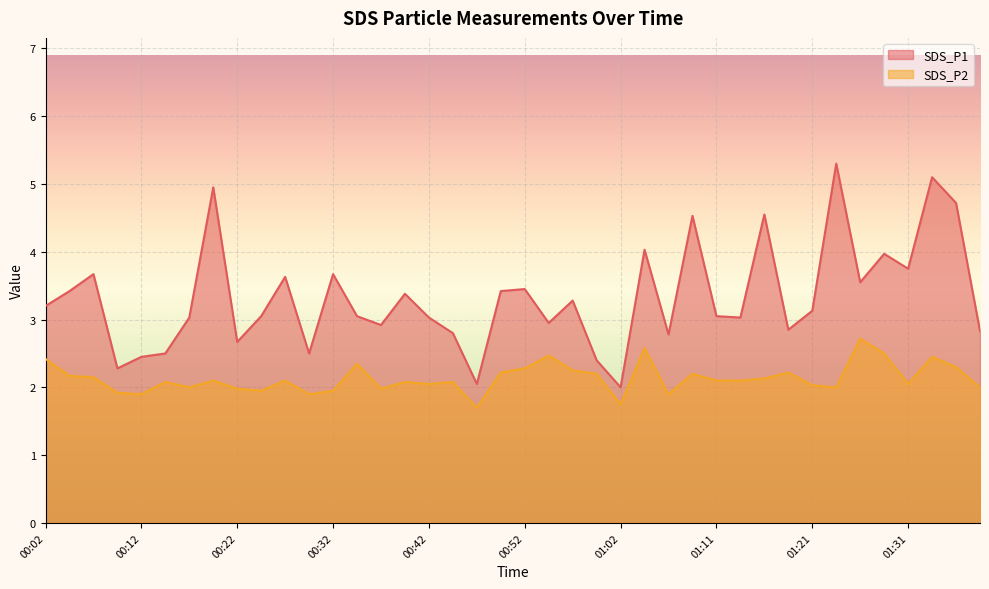

Reading right to left, transcribe all the data shown in this chart.

SDS_P1: 01:38=2.8	01:36=4.7	01:34=5.1	01:31=3.8	01:29=4.0	01:26=3.5	01:24=5.3	01:21=3.1	01:19=2.9	01:16=4.5	01:14=3.0	01:11=3.0	01:09=4.5	01:06=2.8	01:04=4.0	01:02=2.0	00:59=2.4	00:57=3.3	00:54=3.0	00:52=3.5	00:49=3.4	00:47=2.0	00:44=2.8	00:42=3.0	00:39=3.4	00:37=2.9	00:34=3.0	00:32=3.7	00:29=2.5	00:27=3.6	00:24=3.0	00:22=2.7	00:19=5.0	00:17=3.0	00:14=2.5	00:12=2.5	00:09=2.3	00:07=3.7	00:04=3.4	00:02=3.2
SDS_P2: 01:38=2.0	01:36=2.3	01:34=2.5	01:31=2.0	01:29=2.5	01:26=2.7	01:24=2.0	01:21=2.0	01:19=2.2	01:16=2.1	01:14=2.1	01:11=2.1	01:09=2.2	01:06=1.9	01:04=2.6	01:02=1.8	00:59=2.2	00:57=2.2	00:54=2.5	00:52=2.3	00:49=2.2	00:47=1.7	00:44=2.1	00:42=2.0	00:39=2.1	00:37=2.0	00:34=2.4	00:32=1.9	00:29=1.9	00:27=2.1	00:24=1.9	00:22=2.0	00:19=2.1	00:17=2.0	00:14=2.1	00:12=1.9	00:09=1.9	00:07=2.1	00:04=2.2	00:02=2.4